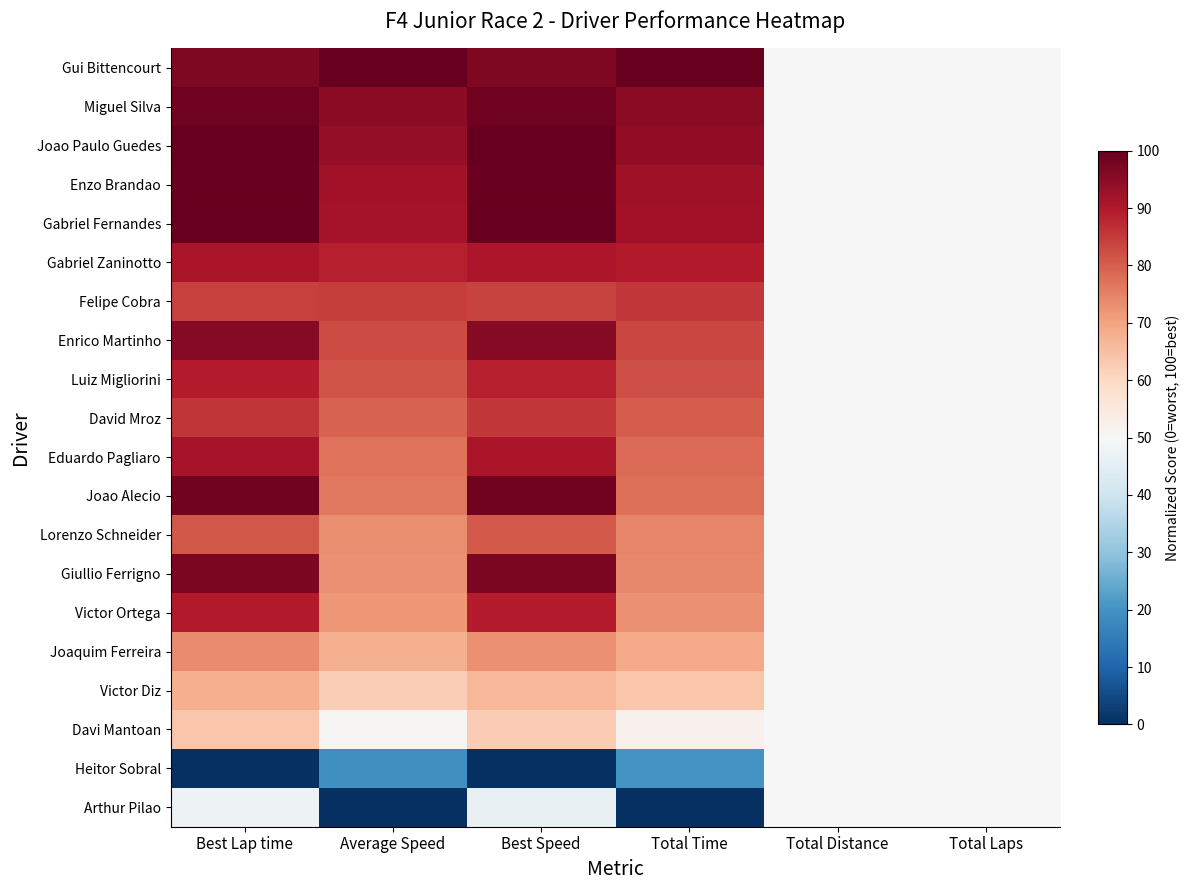

At which category does the chart reach its minimum across all series?

Best Lap time